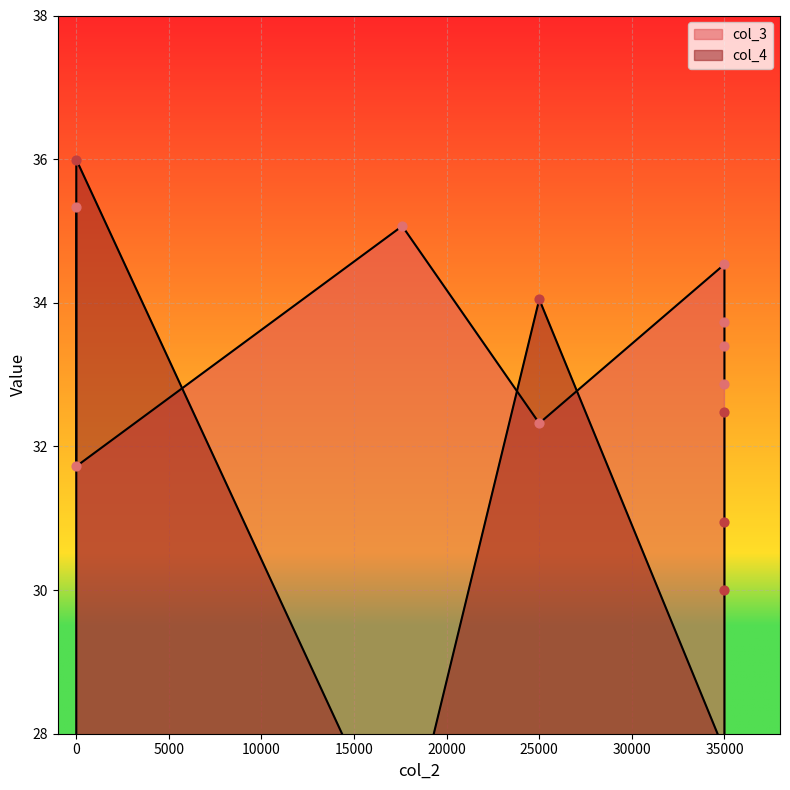

Is the value of col_3 at 17600 greater than the value of col_4 at 35000?

Yes